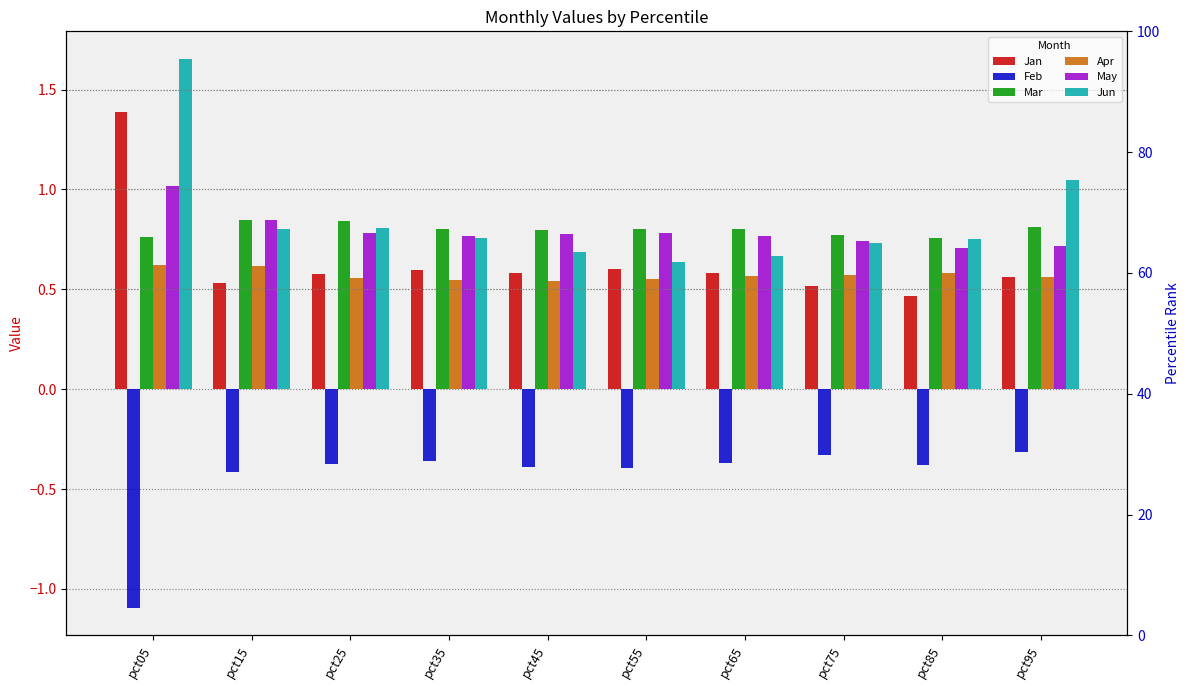

Which series has the largest total across all categories?

Jun